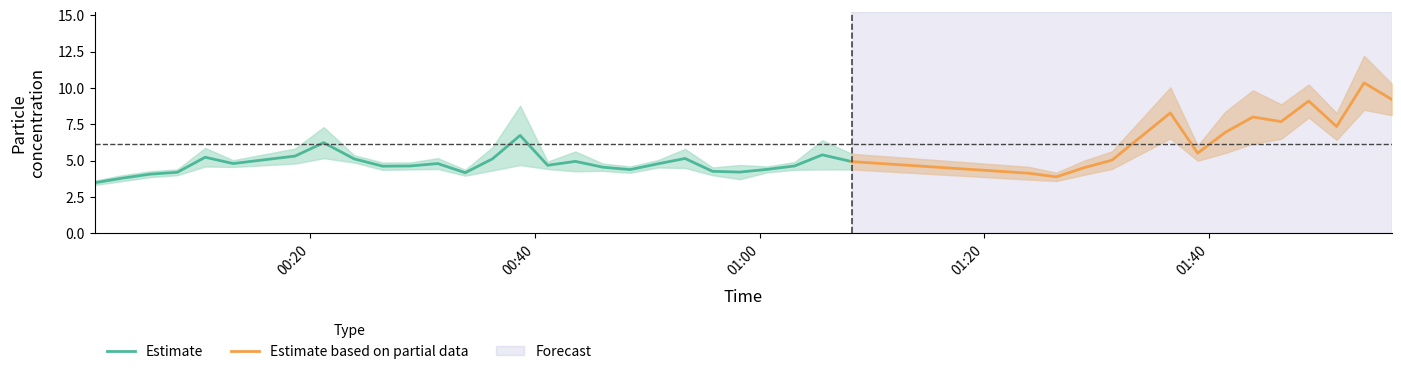

What is the sum of all SDS_P1 values?

244.6